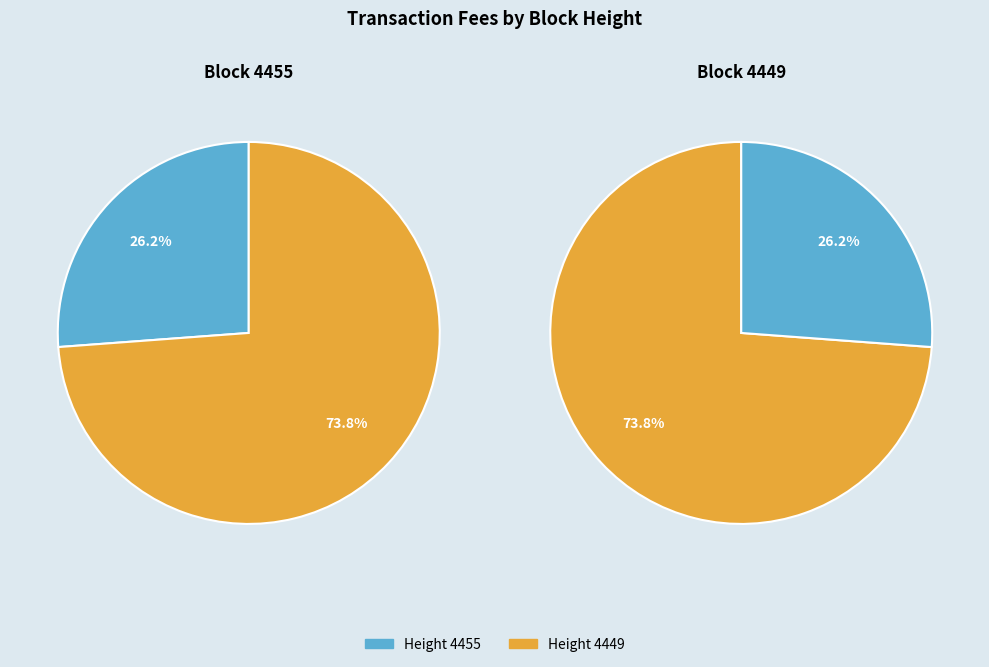

How many slices are in this pie chart?

2